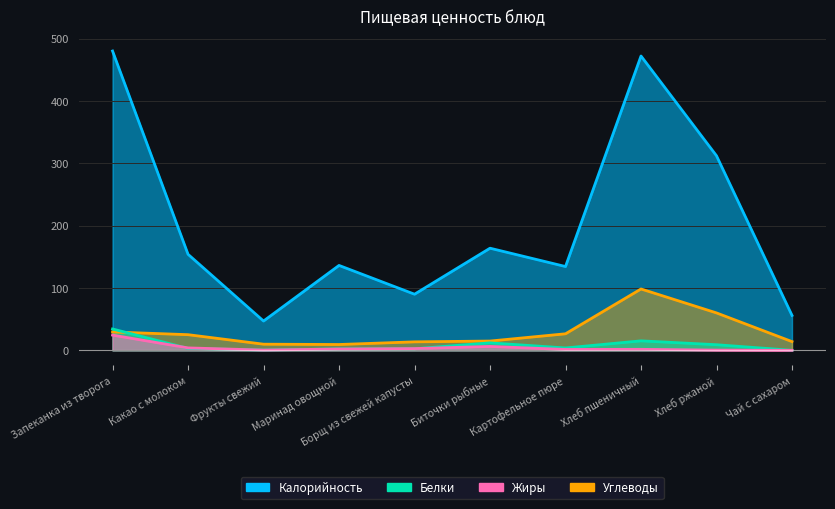

True or false: Жиры and Калорийность intersect in this chart.

False